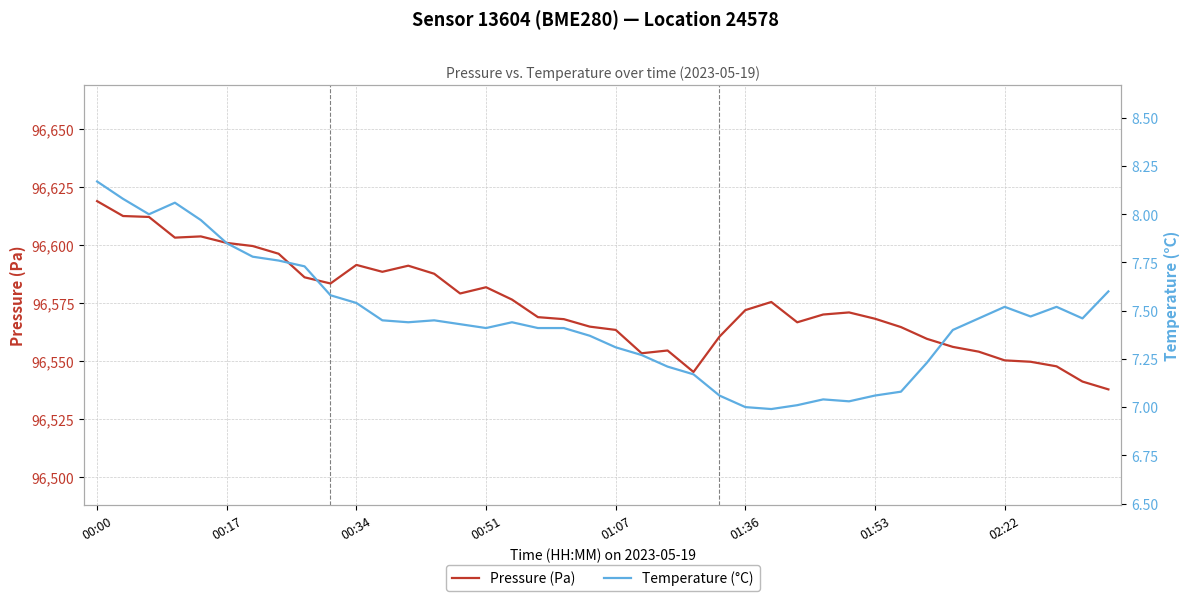

Reading right to left, extract all data points from this chart.

Pressure (Pa): 96537.9	96541.2	96547.8	96549.8	96550.4	96554.1	96556.2	96559.7	96564.7	96568.3	96571.0	96570.1	96566.8	96575.5	96572.0	96560.6	96545.4	96554.6	96553.4	96563.5	96564.9	96568.1	96569.0	96576.6	96581.9	96579.2	96587.7	96591.2	96588.5	96591.5	96583.5	96586.2	96596.3	96599.6	96601.0	96603.8	96603.2	96612.2	96612.6	96619.0
Temperature (°C): 7.6	7.5	7.5	7.5	7.5	7.5	7.4	7.2	7.1	7.1	7.0	7.0	7.0	7.0	7.0	7.1	7.2	7.2	7.3	7.3	7.4	7.4	7.4	7.4	7.4	7.4	7.5	7.4	7.5	7.5	7.6	7.7	7.8	7.8	7.8	8.0	8.1	8.0	8.1	8.2